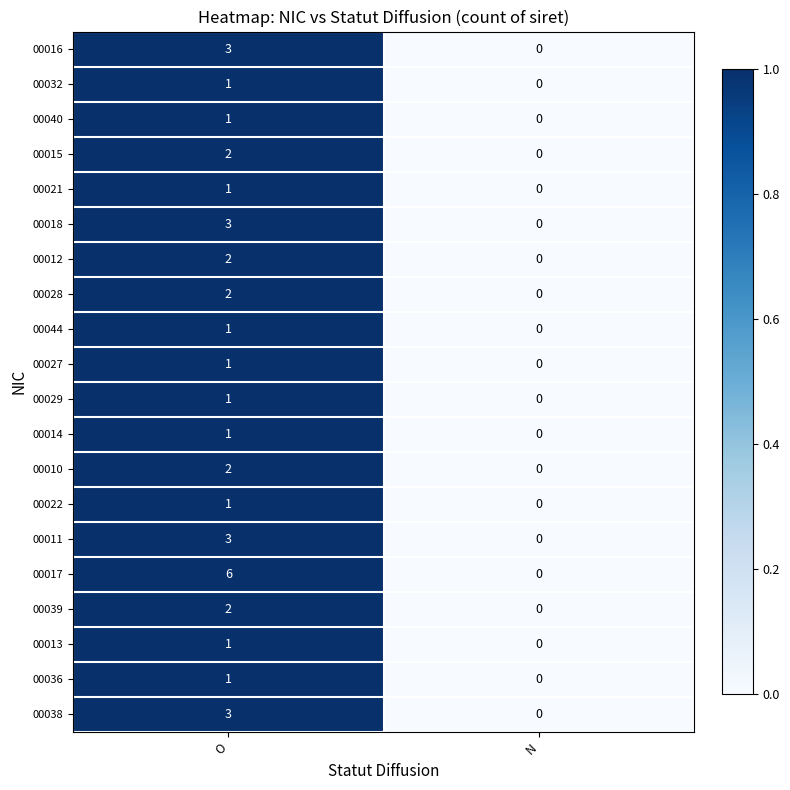

At which category is the sum across all series the highest?

O